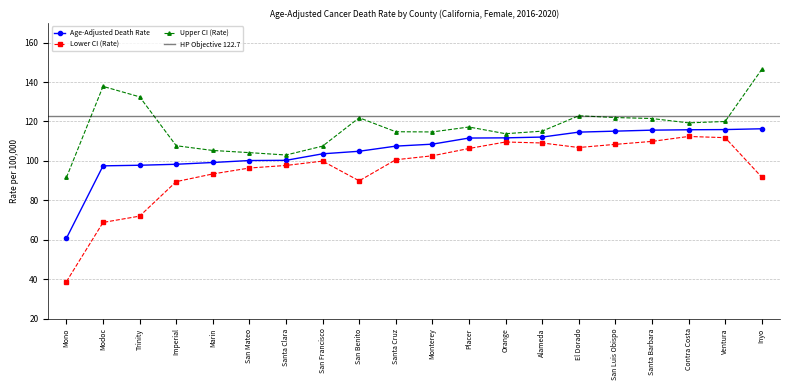

What is the minimum value shown in the chart?

38.8